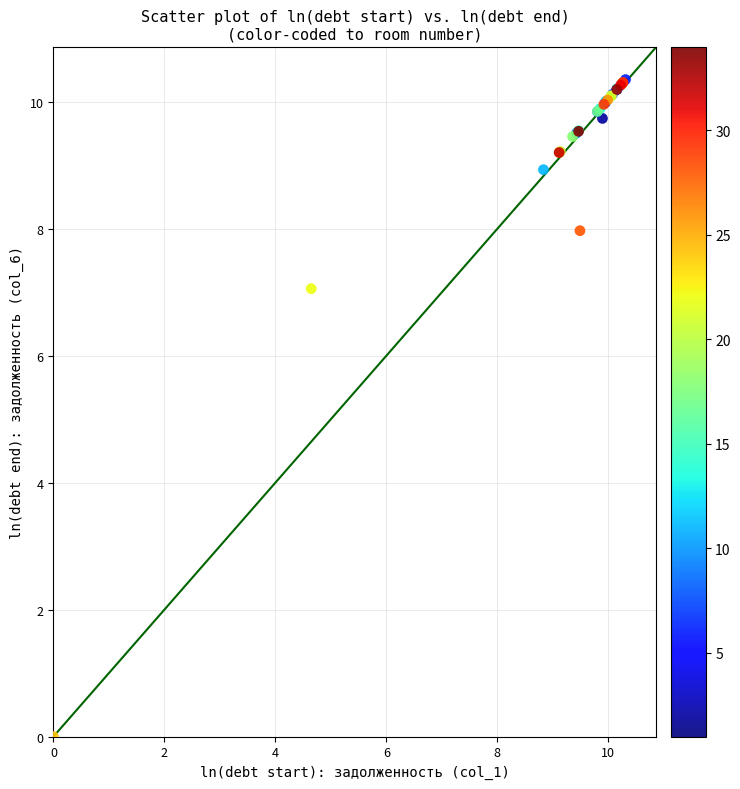

What Y value in the scatter plot is closest to 5?

7.1